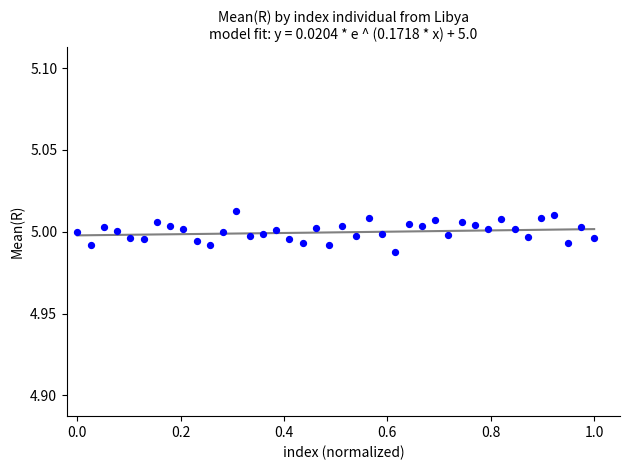

What is the range of X values (max minus min)?

1.0